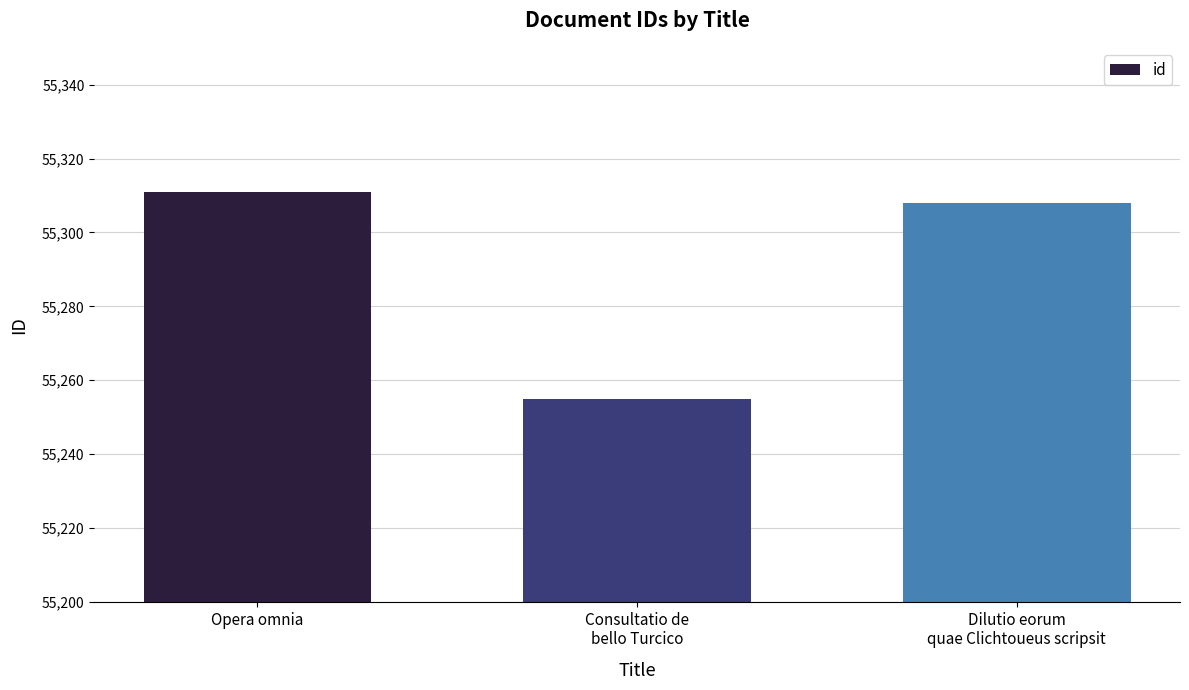

Does the chart contain any negative values?

No